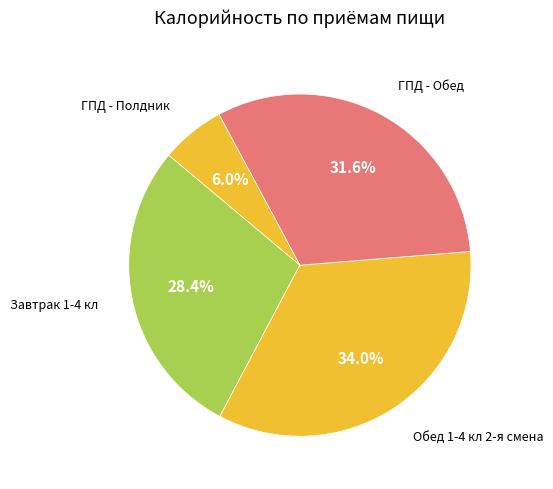

Rank the categories by value from highest to lowest.

Обед 1-4 кл 2-я смена, ГПД - Обед, Завтрак 1-4 кл, ГПД - Полдник